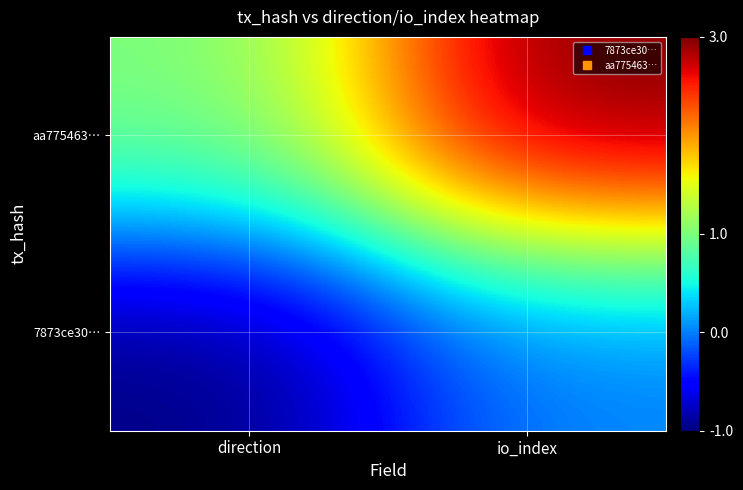

How many series are shown in this chart?

2